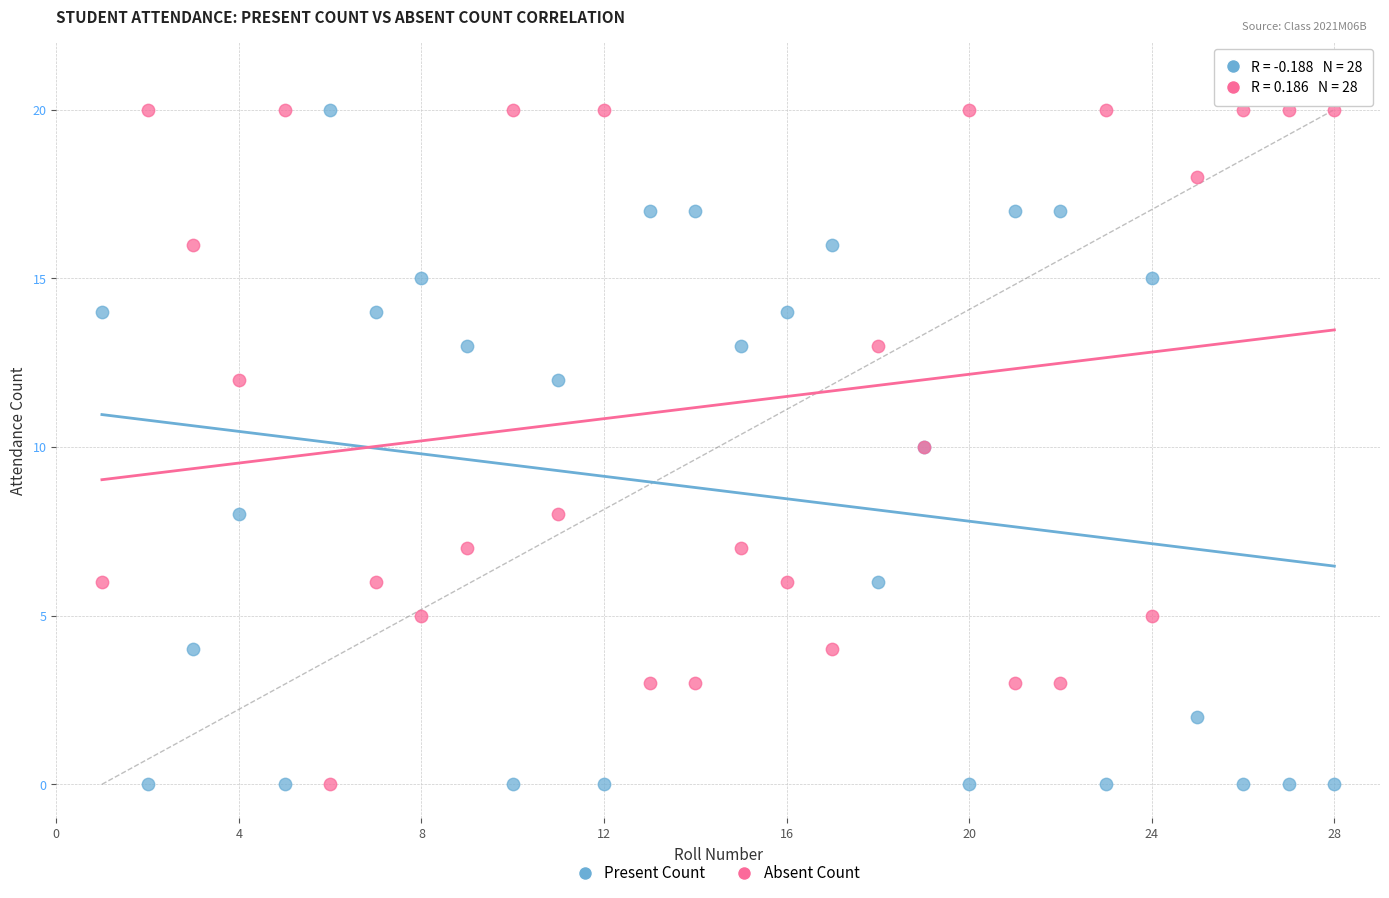

What are all the series names shown in the legend?

Present Count, Absent Count